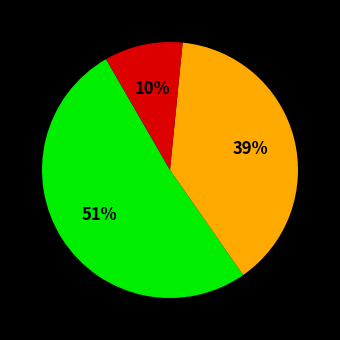

Count the number of slices in the pie.

3